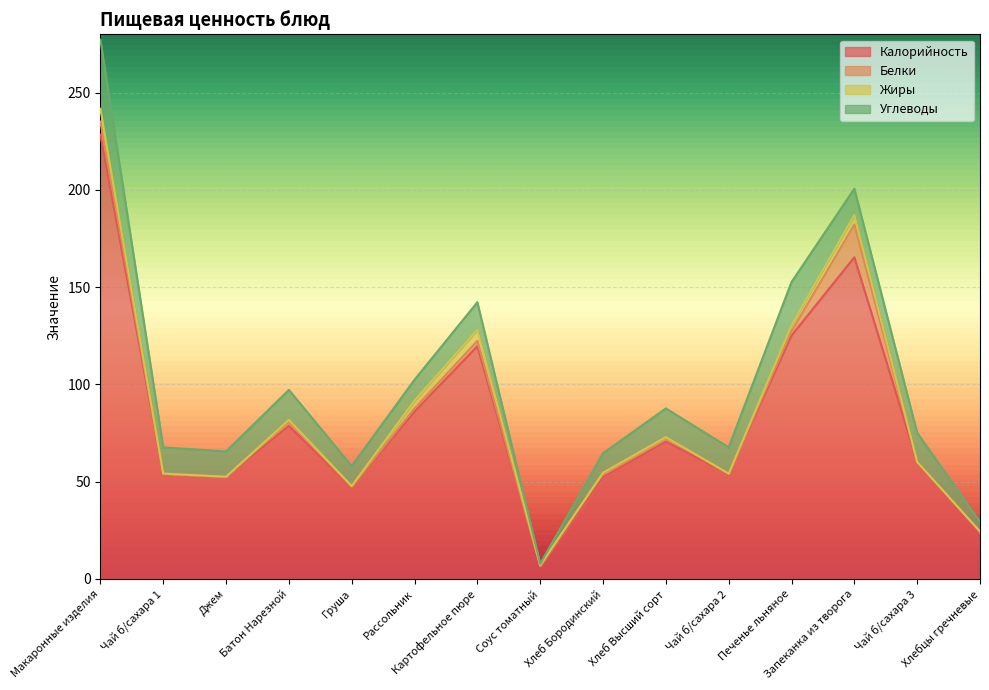

What are all the series names shown in the legend?

Калорийность, Белки, Жиры, Углеводы